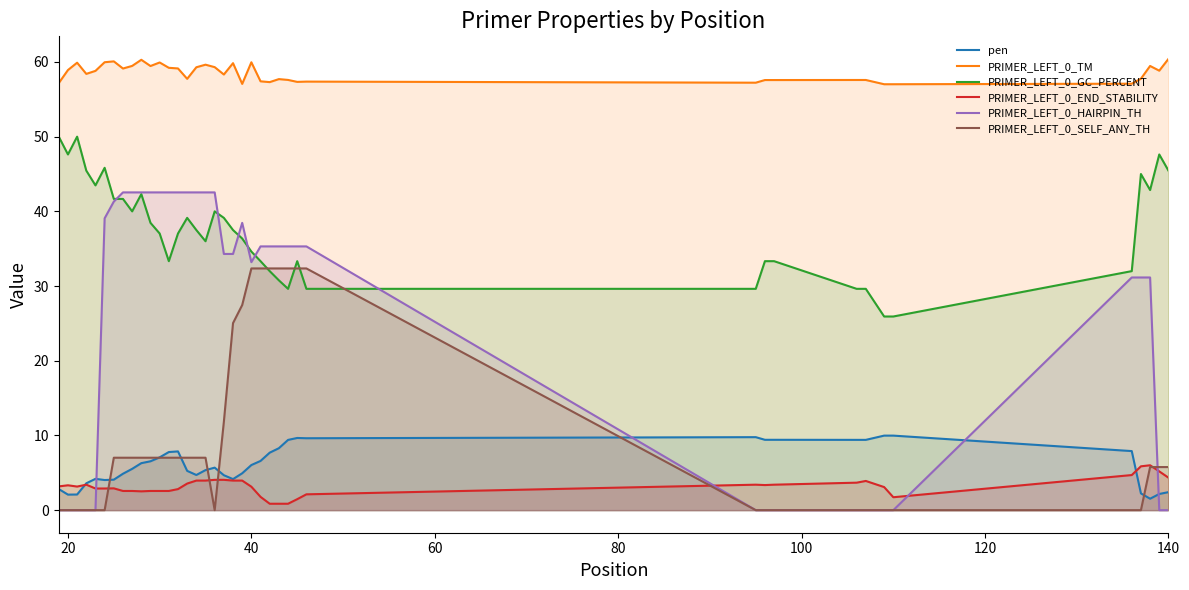

After their last crossing, which series has the higher values: PRIMER_LEFT_0_END_STABILITY or PRIMER_LEFT_0_SELF_ANY_TH?

PRIMER_LEFT_0_SELF_ANY_TH